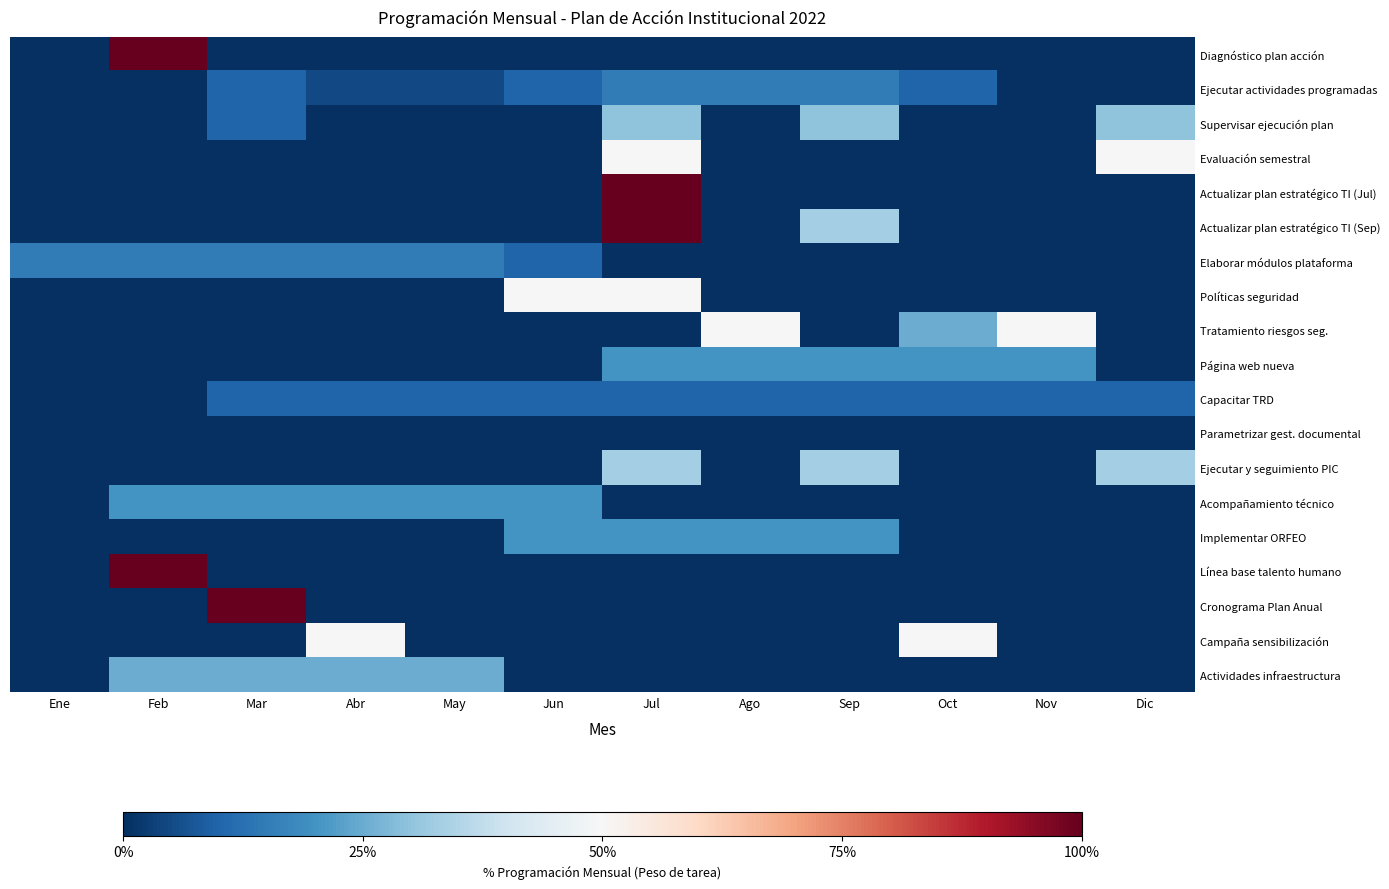

What is the difference between the highest and lowest values at Abr?

0.5